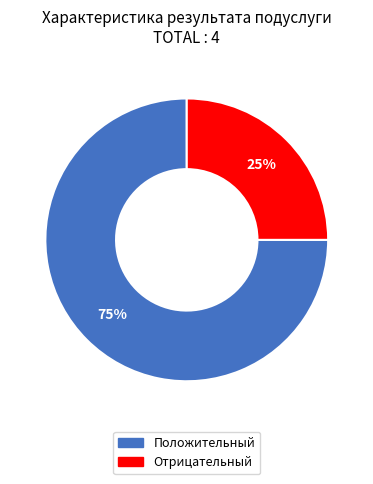

Which category has the smallest portion of the pie?

Отрицательный